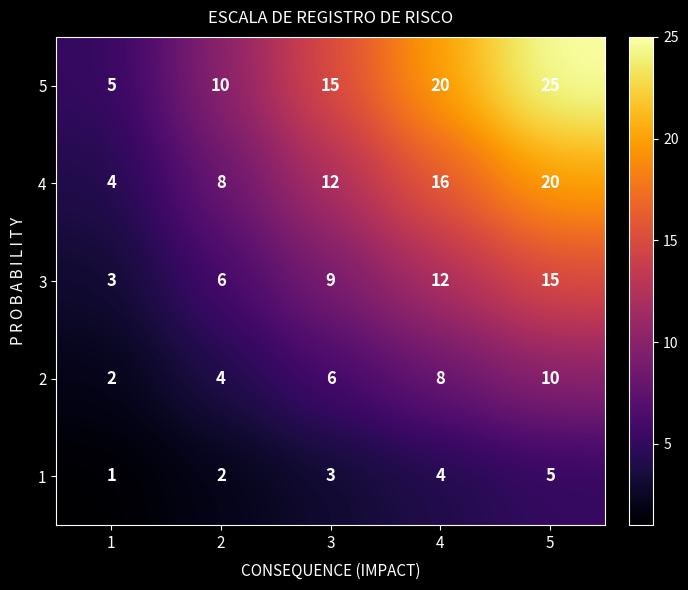

Reading right to left, what are all the values shown in this chart?

5: 5=25	4=20	3=15	2=10	1=5
4: 5=20	4=16	3=12	2=8	1=4
3: 5=15	4=12	3=9	2=6	1=3
2: 5=10	4=8	3=6	2=4	1=2
1: 5=5	4=4	3=3	2=2	1=1